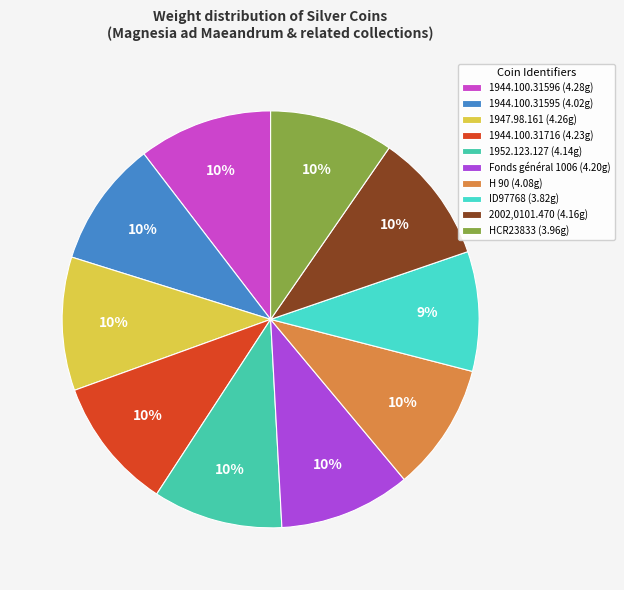

Is there any slice that represents more than half of the pie?

No